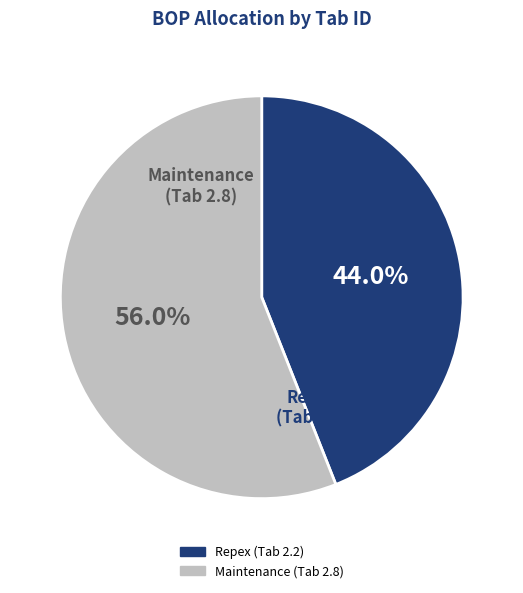

What is the largest slice in the pie chart?

Maintenance (Tab 2.8)